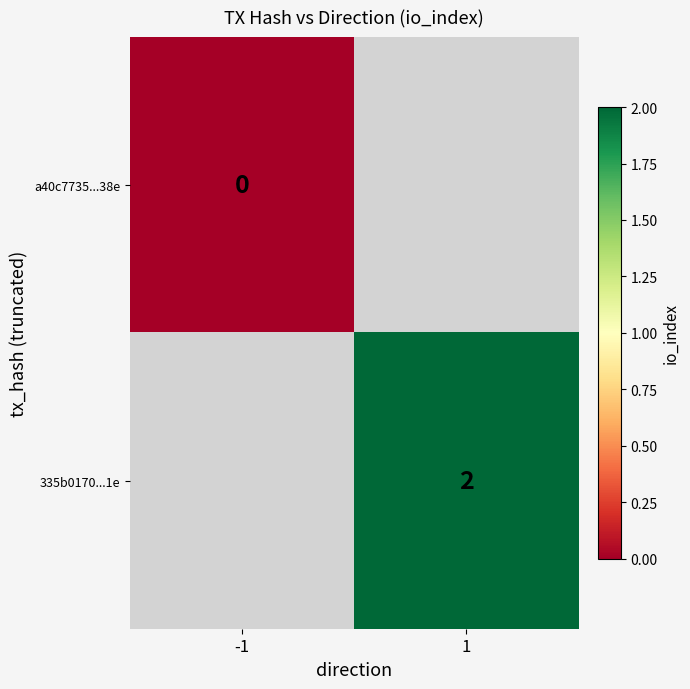

Is it true that 335b0170...1e equals 2 at 1?

True